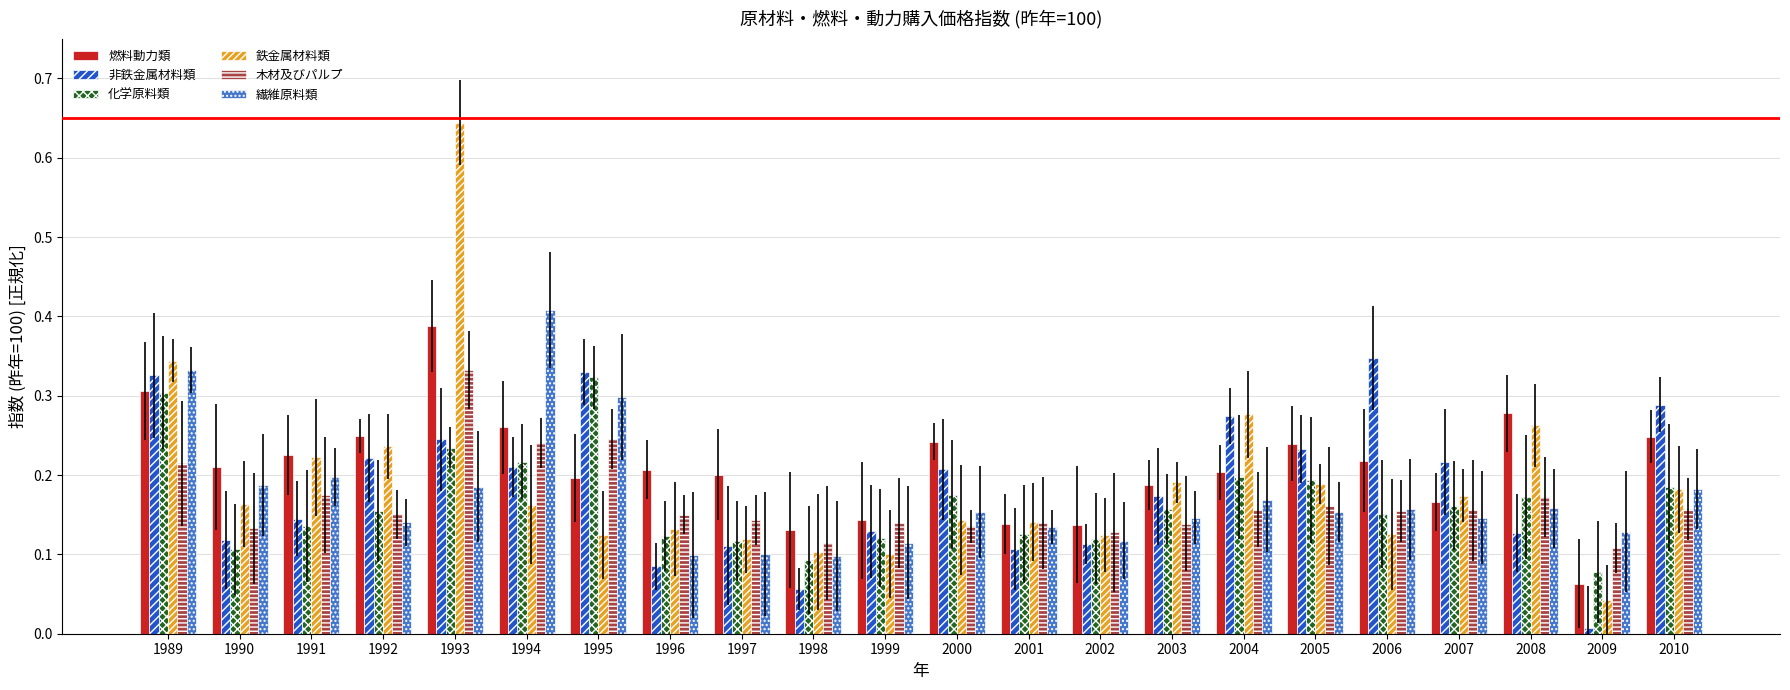

What is the total value across all series at 1993?

2.0